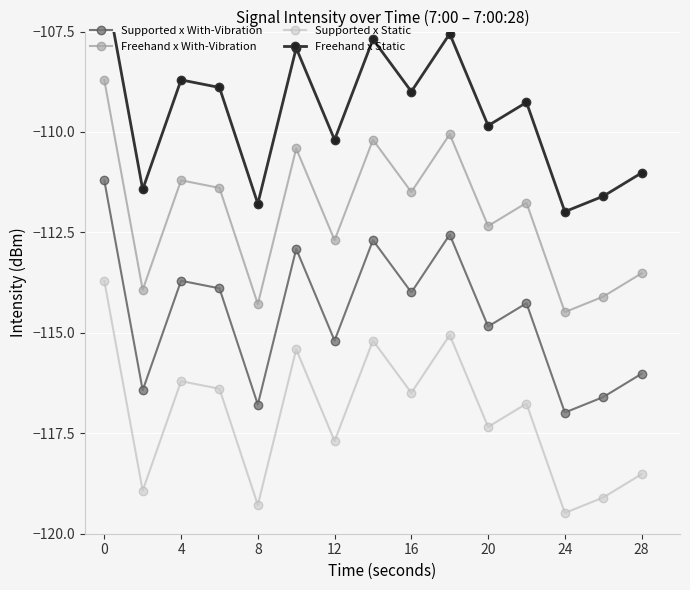

True or false: Supported x Static and Freehand x Static cross at least once.

False